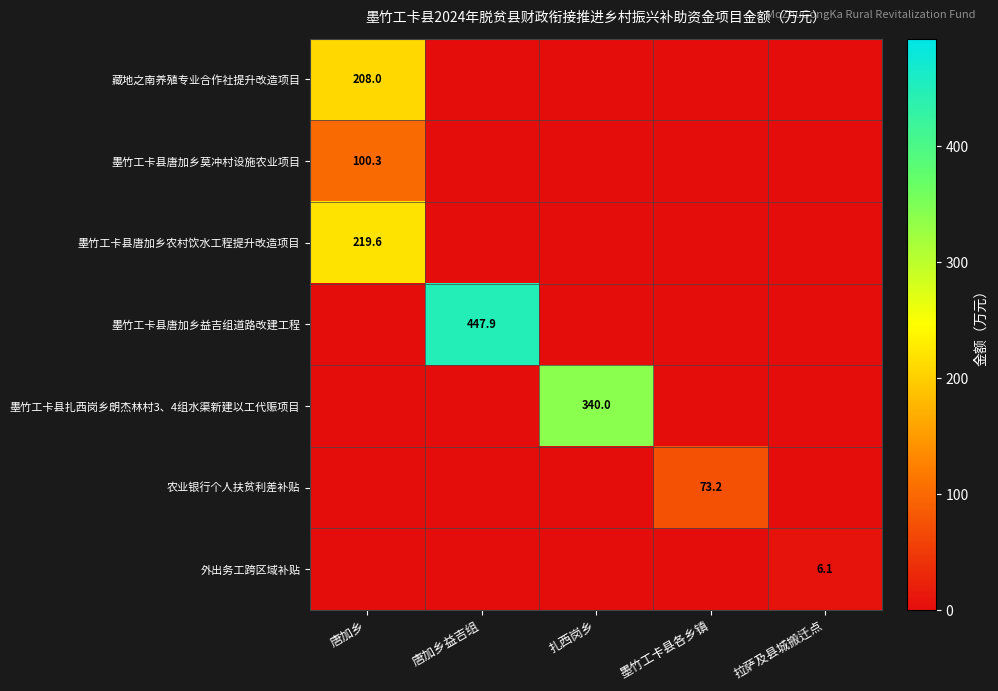

Rank the series at 拉萨及县城搬迁点 from lowest to highest value.

藏地之南养殖专业合作社提升改造项目, 墨竹工卡县唐加乡莫冲村设施农业项目, 墨竹工卡县唐加乡农村饮水工程提升改造项目, 墨竹工卡县唐加乡益吉组道路改建工程, 墨竹工卡县扎西岗乡朗杰林村3、4组水渠新建以工代赈项目, 农业银行个人扶贫利差补贴, 外出务工跨区域补贴